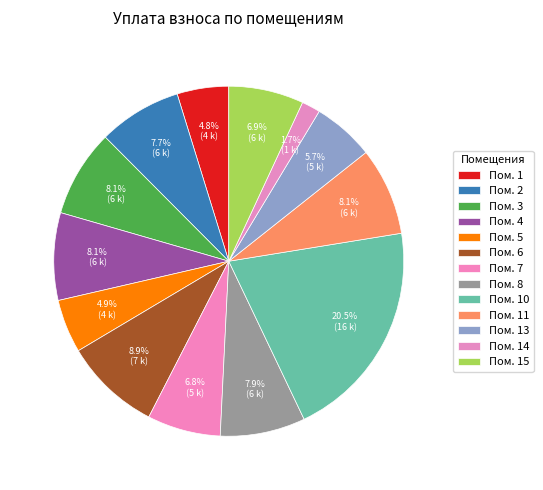

Count the number of slices in the pie.

13